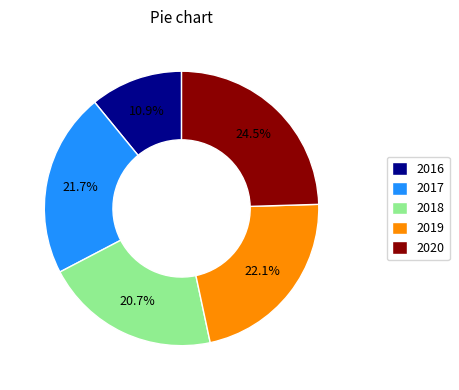

Does 2020 account for over 50% of the chart?

No